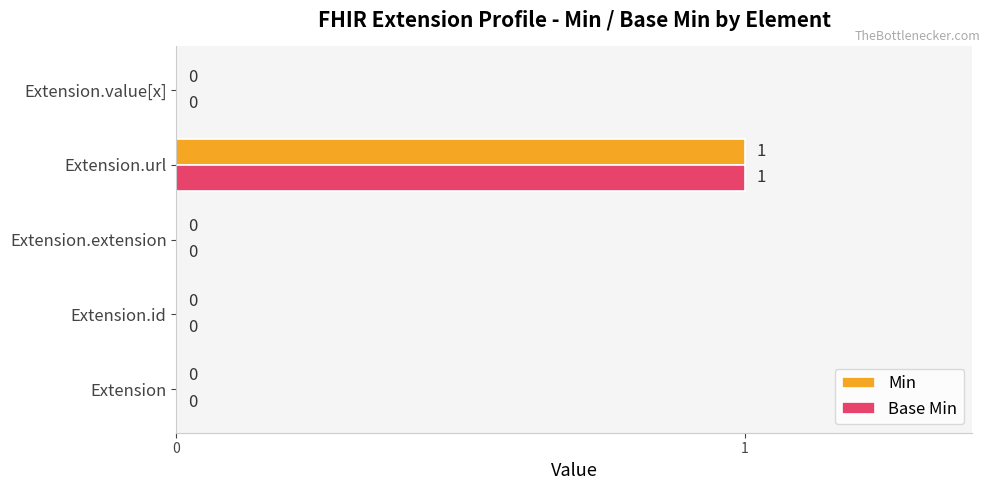

What are all the series names shown in the legend?

Min, Base Min